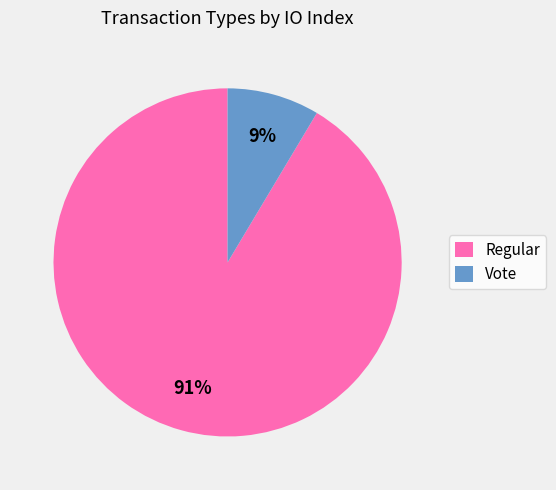

The Vote slice represents 17% of the pie. True or false?

False